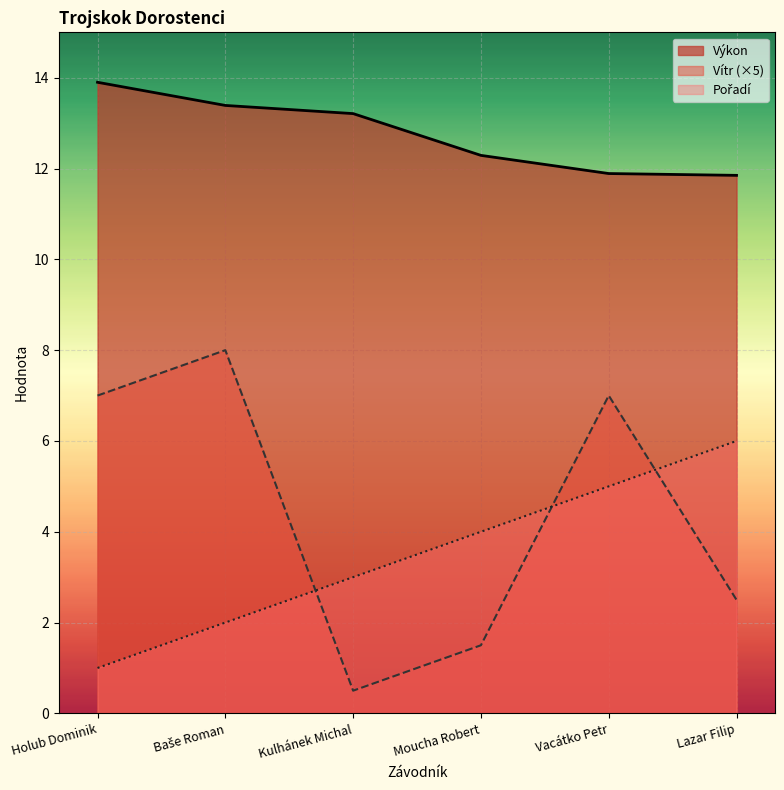

What is the value of the Pořadí point at the 1st from the left?

1.0